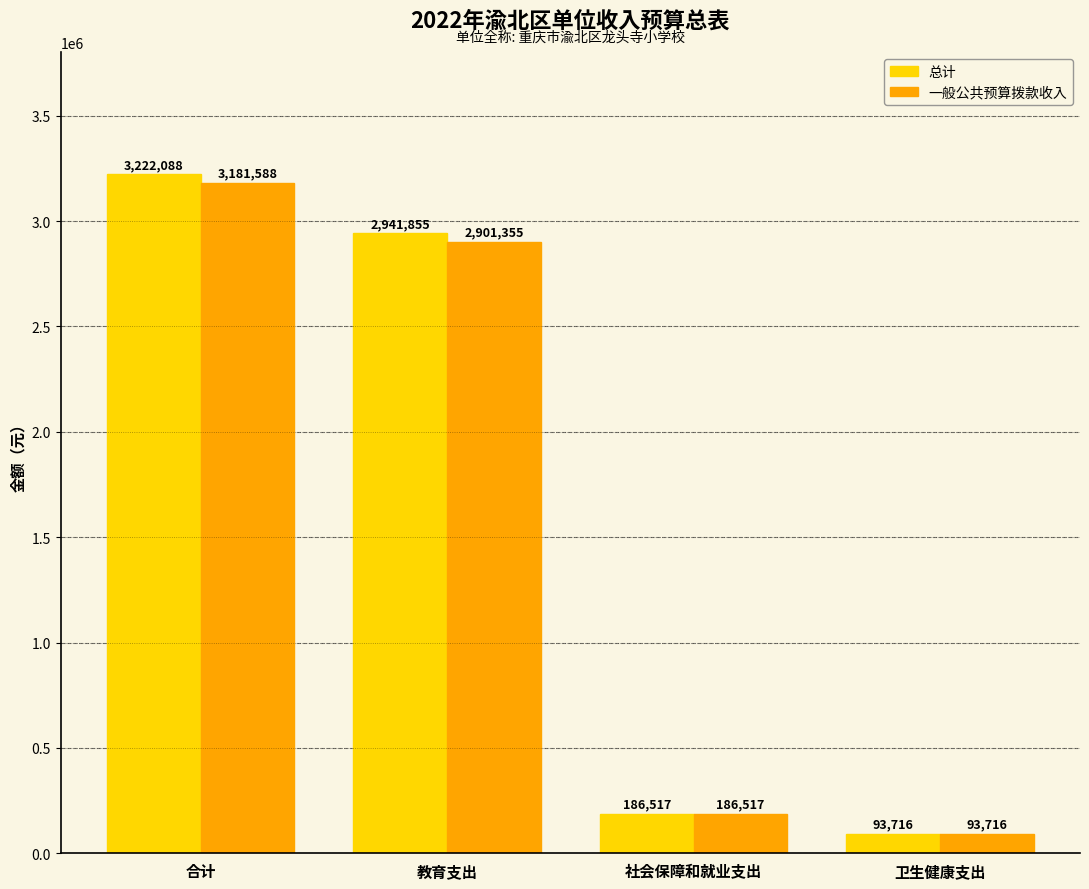

What is the difference between the 总计 values at 合计 and 社会保障和就业支出?

3035570.9